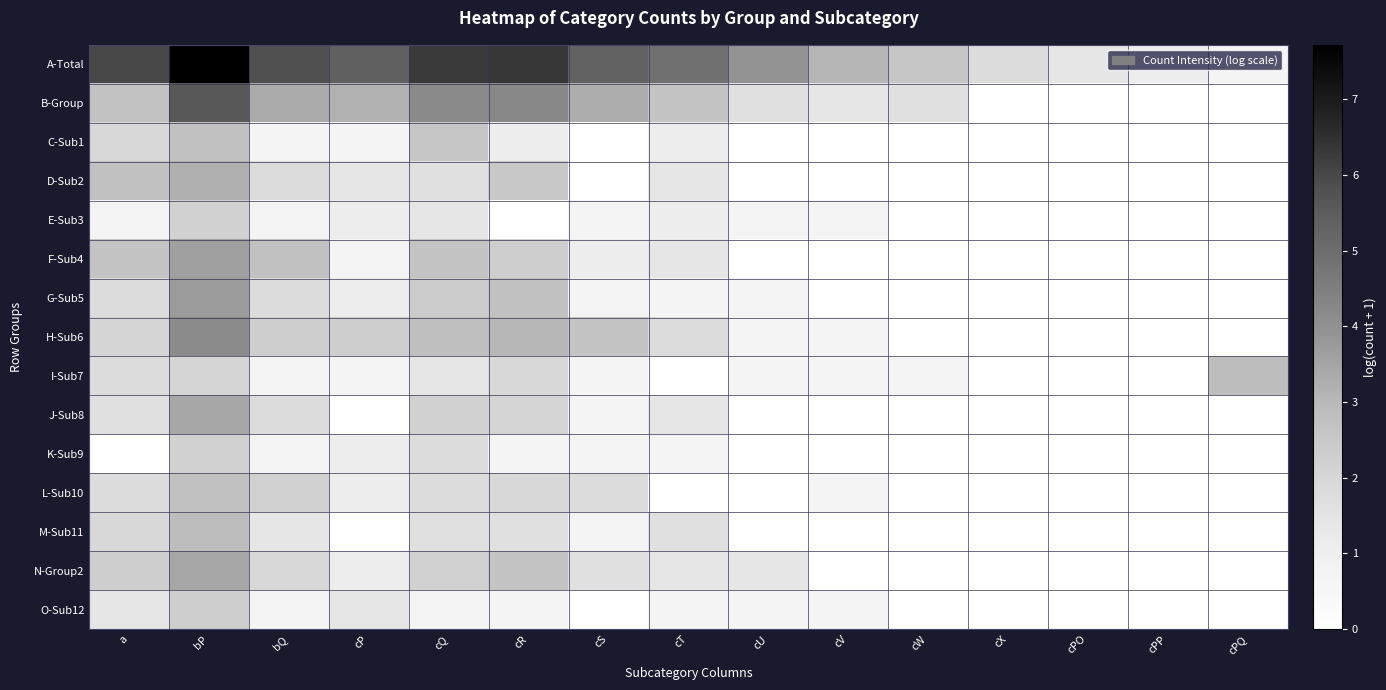

At which category is the sum across all series the highest?

bP